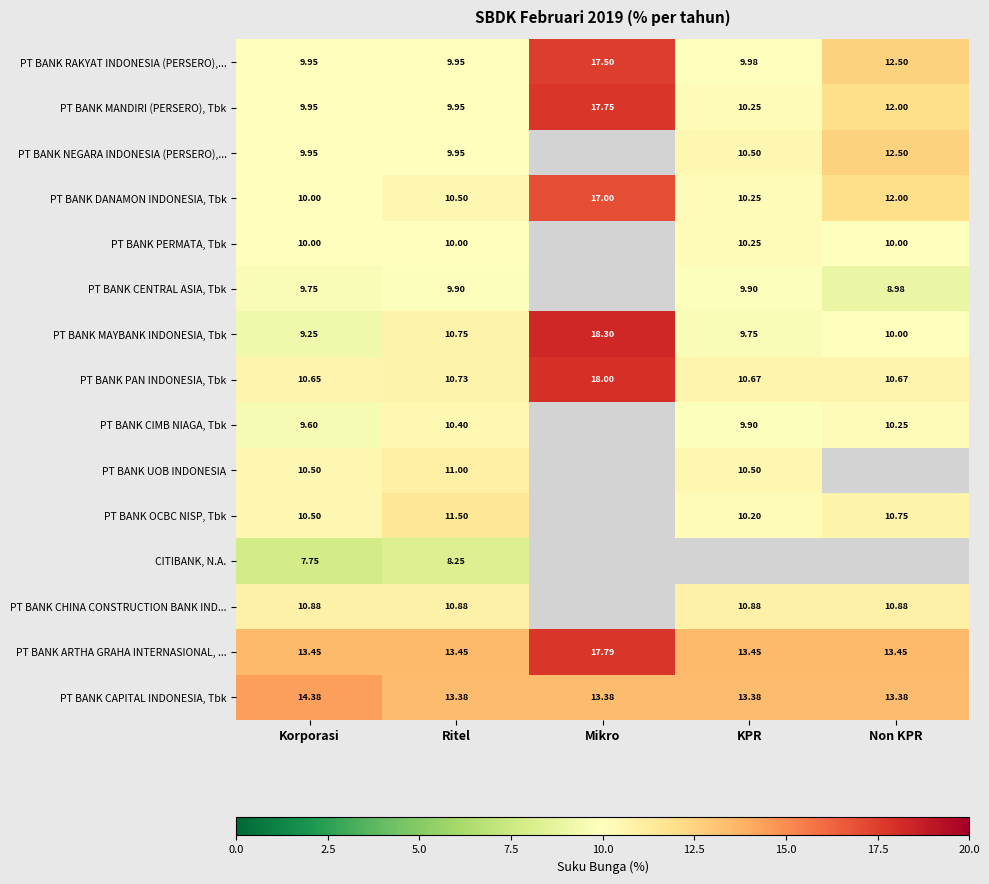

At which category is the sum across all series the highest?

Ritel